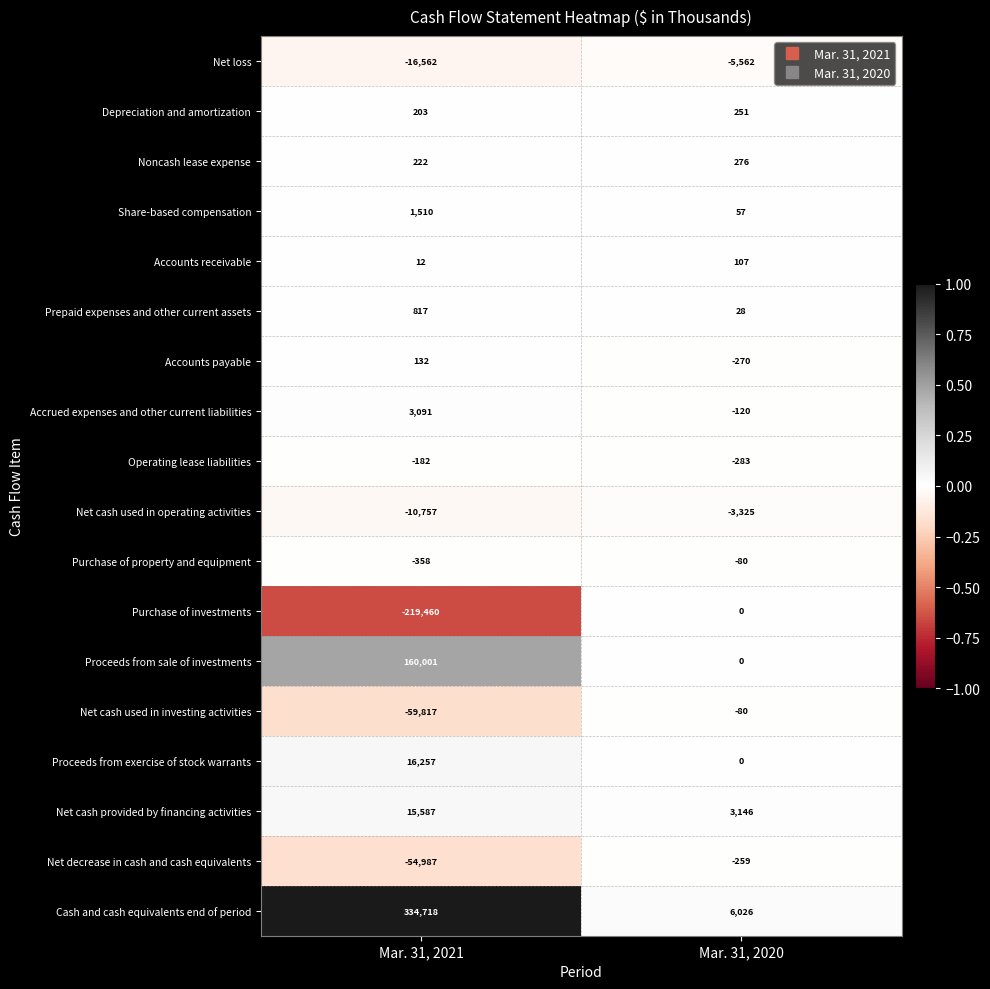

Which category has the lowest value across all series?

Mar. 31, 2021